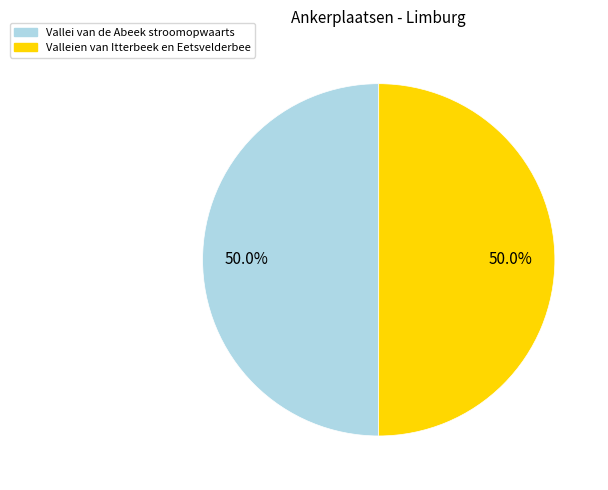

Is the sum of Vallei van de Abeek and Valleien van Itterbeek greater than half?

Yes